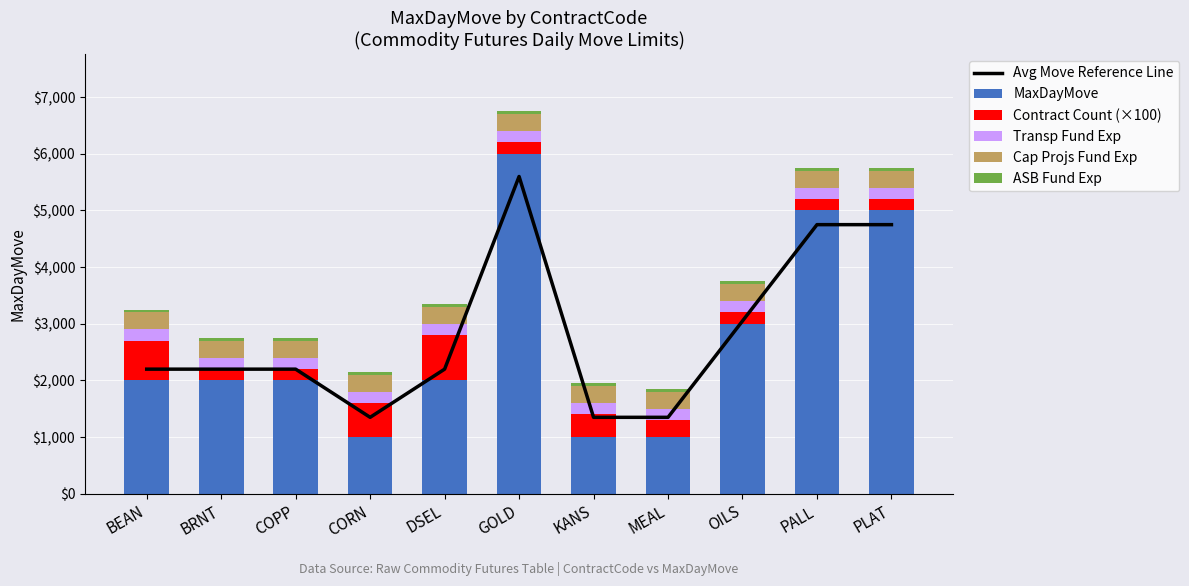

At how many categories does at least one series exceed 2418?

4